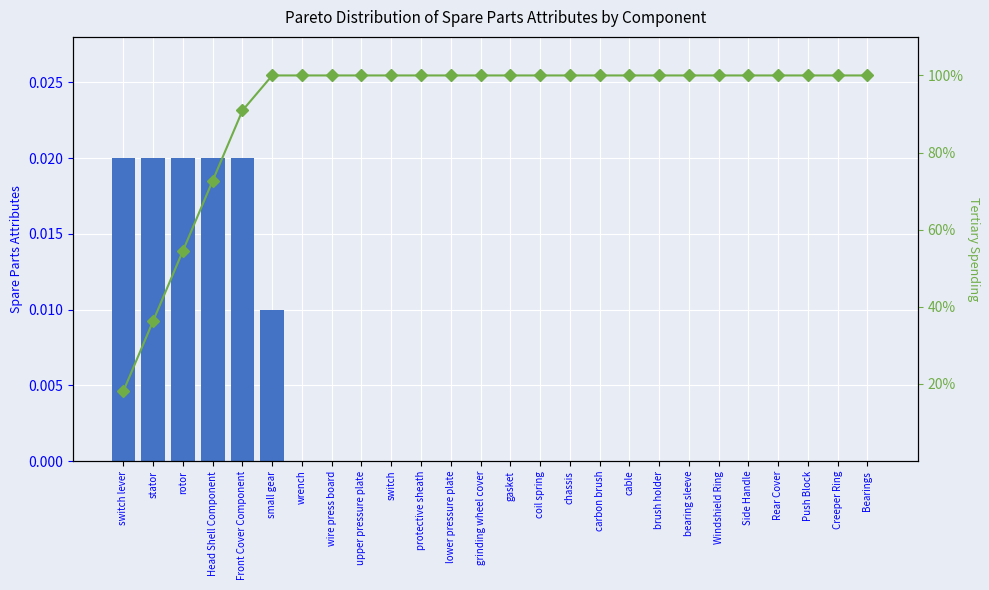

Where is Cumulative % nearest to the value 59?

rotor